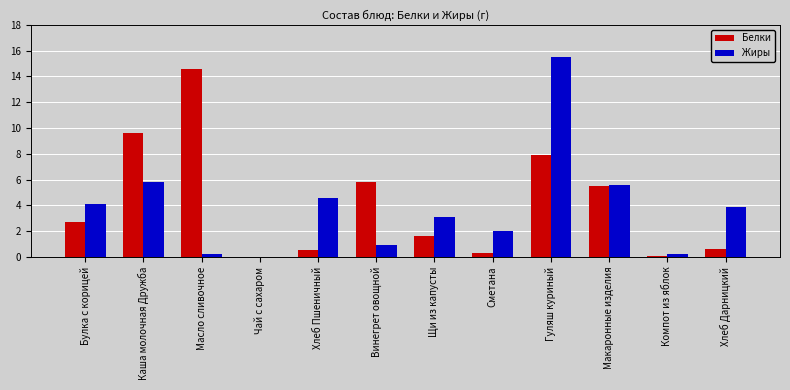

At which label is Белки closest to 7?

Гуляш куриный